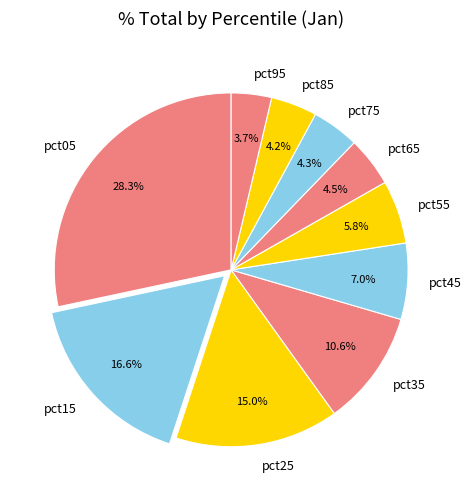

True or false: pct15 accounts for 17% of the total.

True